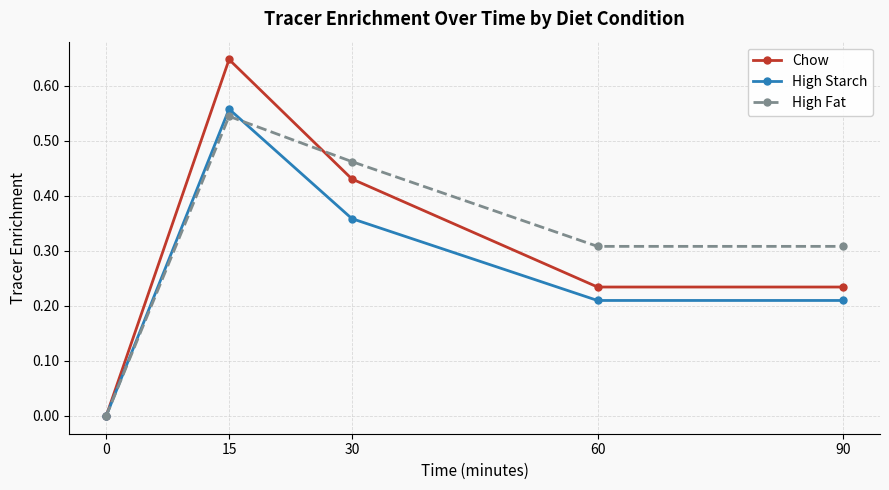

Which series has the largest total across all categories?

High Fat